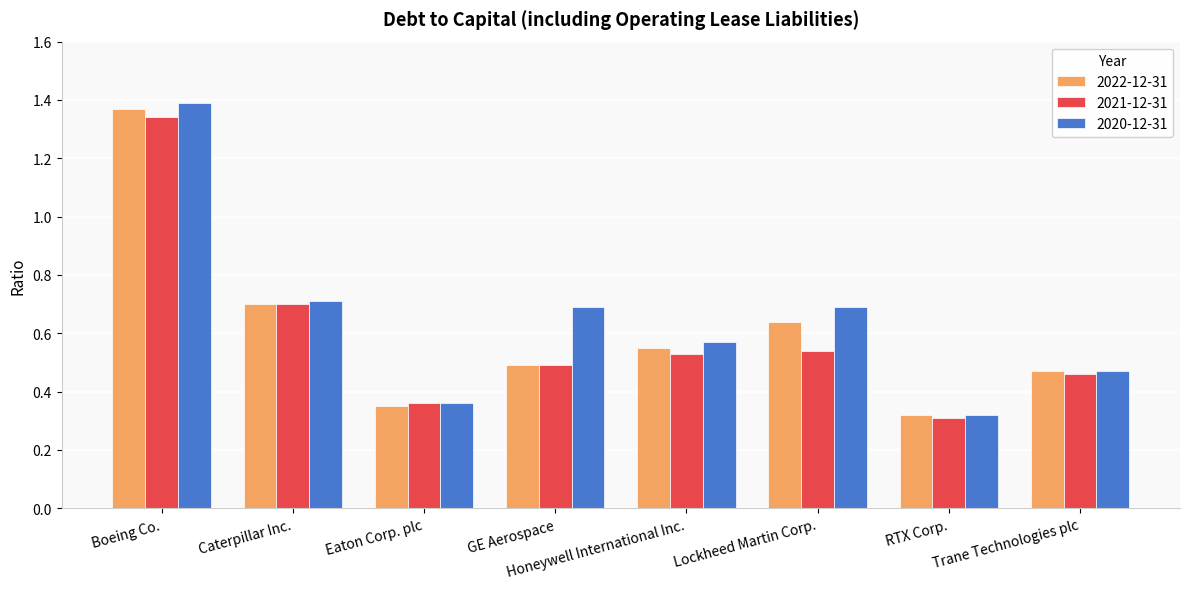

Which category has the lowest value in the 2021-12-31 series?

RTX Corp.